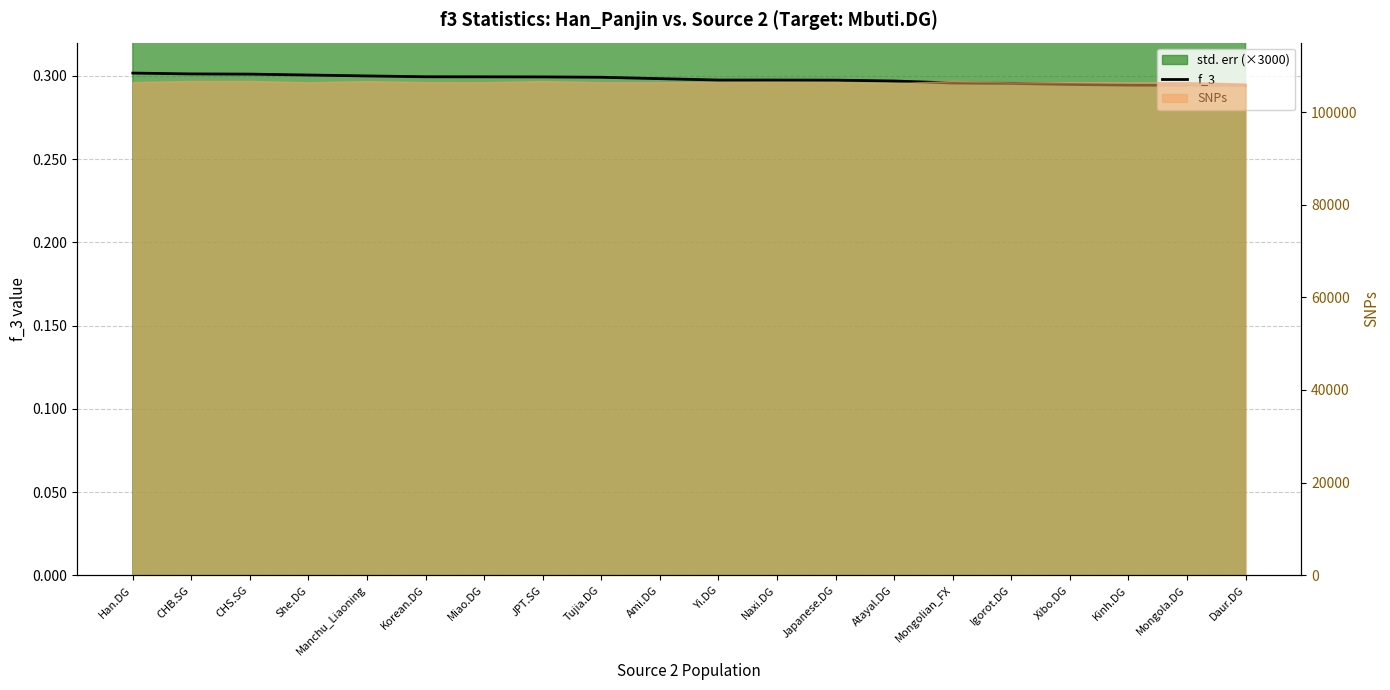

How many values are between 0 and 1?

20